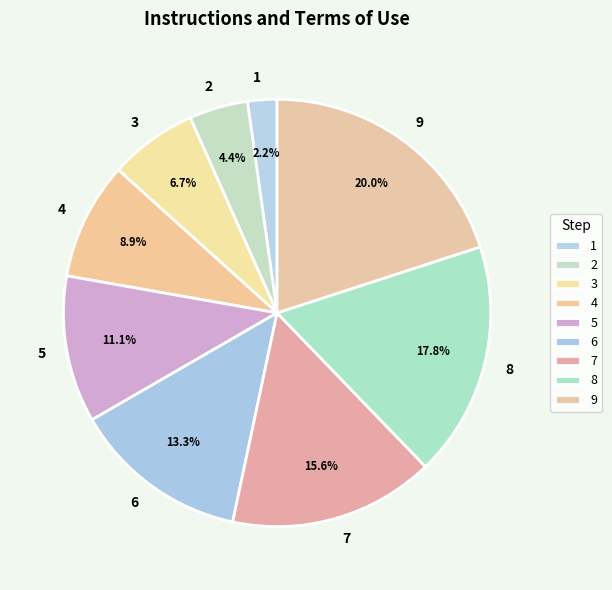

How many slices are in this pie chart?

9